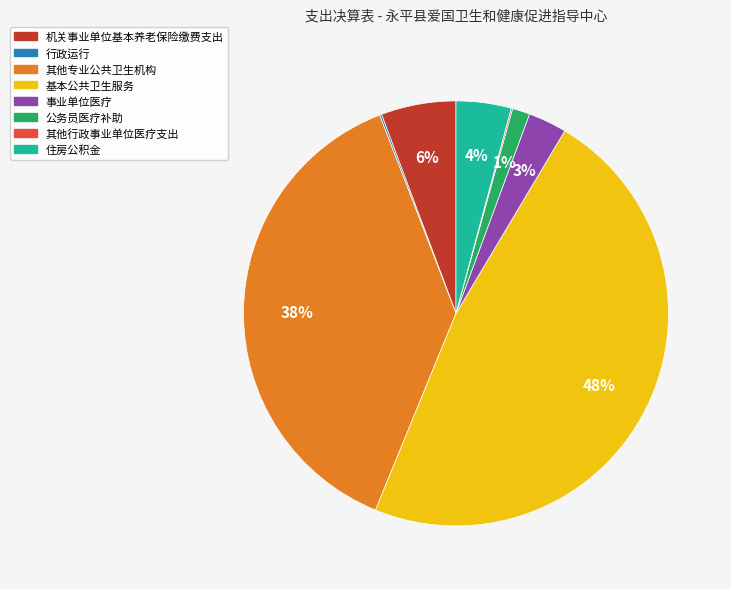

Which slice is the largest?

基本公共卫生服务